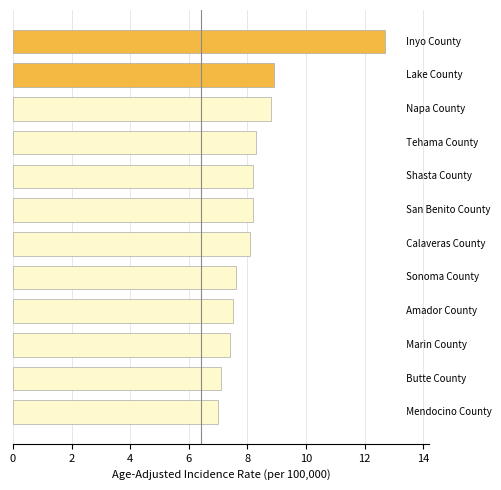

What is the greatest value displayed?

12.7